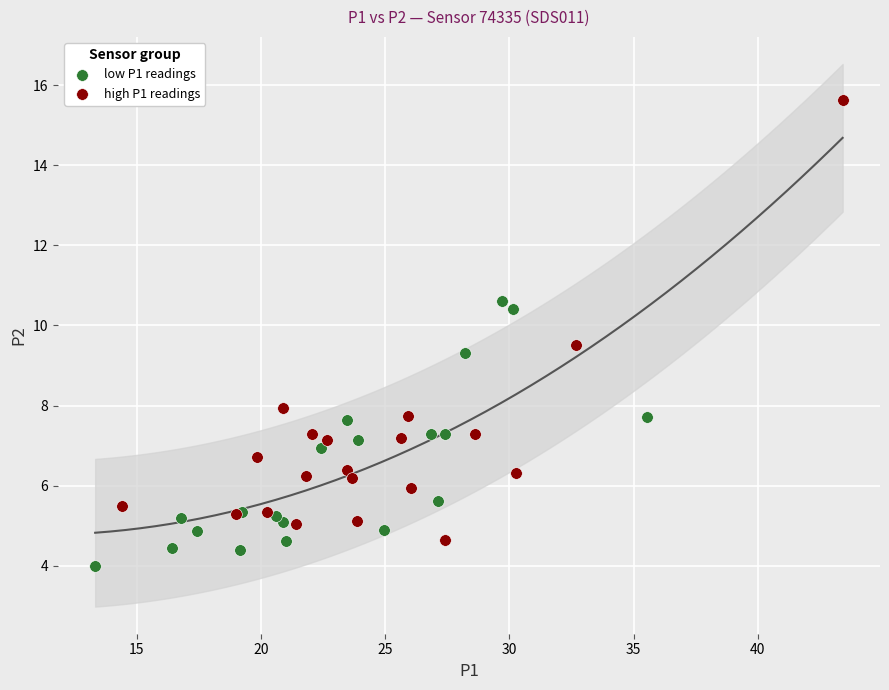

Which series reaches the minimum Y coordinate?

low P1 readings